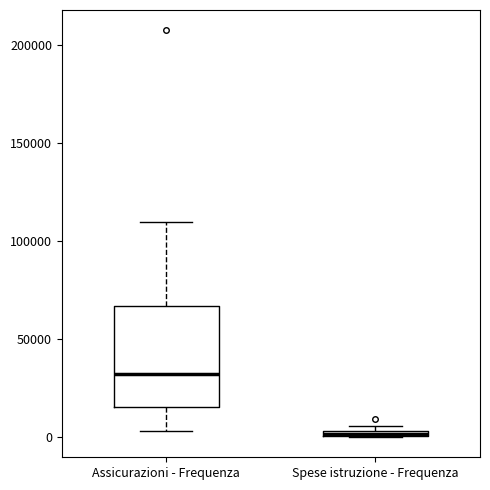

Comparing the boxes themselves (not the whiskers), which one is the tallest?

Assicurazioni - Frequenza